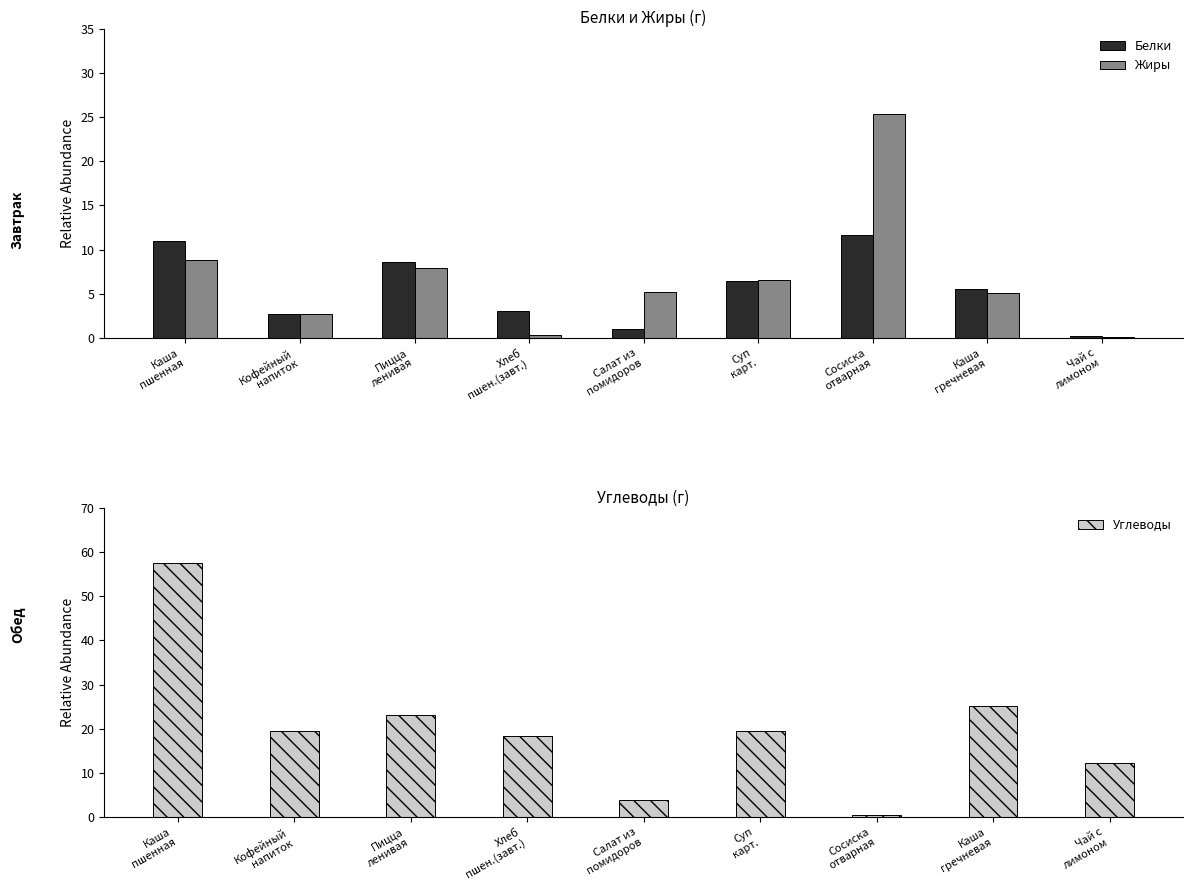

Is it true that Белки equals 5.3 at Пицца
ленивая?

False